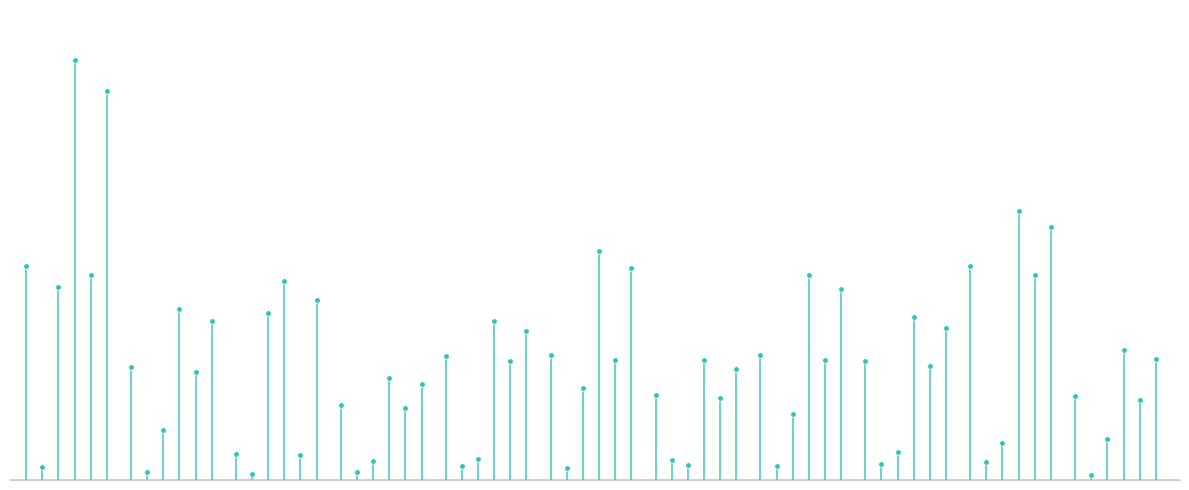

The ВСЕГО НАЛОГОВАЯ БАЗА series shows 32461.5 at Пудостьское. True or false?

False